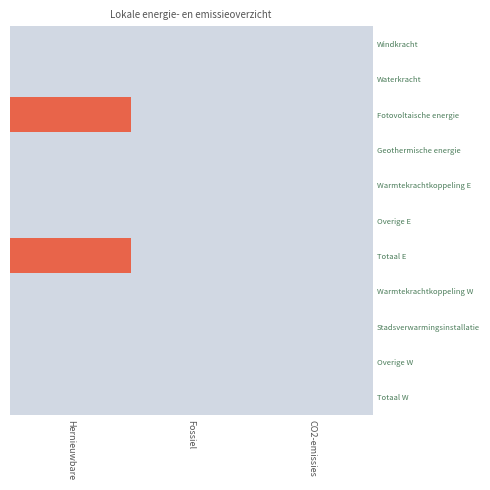

Reading left to right, extract all data points from this chart.

Windkracht: Hernieuwbare=0.0	Fossiel=0.0	CO2-emissies=0.0
Waterkracht: Hernieuwbare=0.0	Fossiel=0.0	CO2-emissies=0.0
Fotovoltaische energie: Hernieuwbare=1580.7	Fossiel=0.0	CO2-emissies=0.0
Geothermische energie: Hernieuwbare=0.0	Fossiel=0.0	CO2-emissies=0.0
Warmtekrachtkoppeling E: Hernieuwbare=0.0	Fossiel=0.0	CO2-emissies=0.0
Overige E: Hernieuwbare=0.0	Fossiel=0.0	CO2-emissies=0.0
Totaal E: Hernieuwbare=1580.7	Fossiel=0.0	CO2-emissies=0.0
Warmtekrachtkoppeling W: Hernieuwbare=0.0	Fossiel=0.0	CO2-emissies=0.0
Stadsverwarmingsinstallatie: Hernieuwbare=0.0	Fossiel=0.0	CO2-emissies=0.0
Overige W: Hernieuwbare=0.0	Fossiel=0.0	CO2-emissies=0.0
Totaal W: Hernieuwbare=0.0	Fossiel=0.0	CO2-emissies=0.0